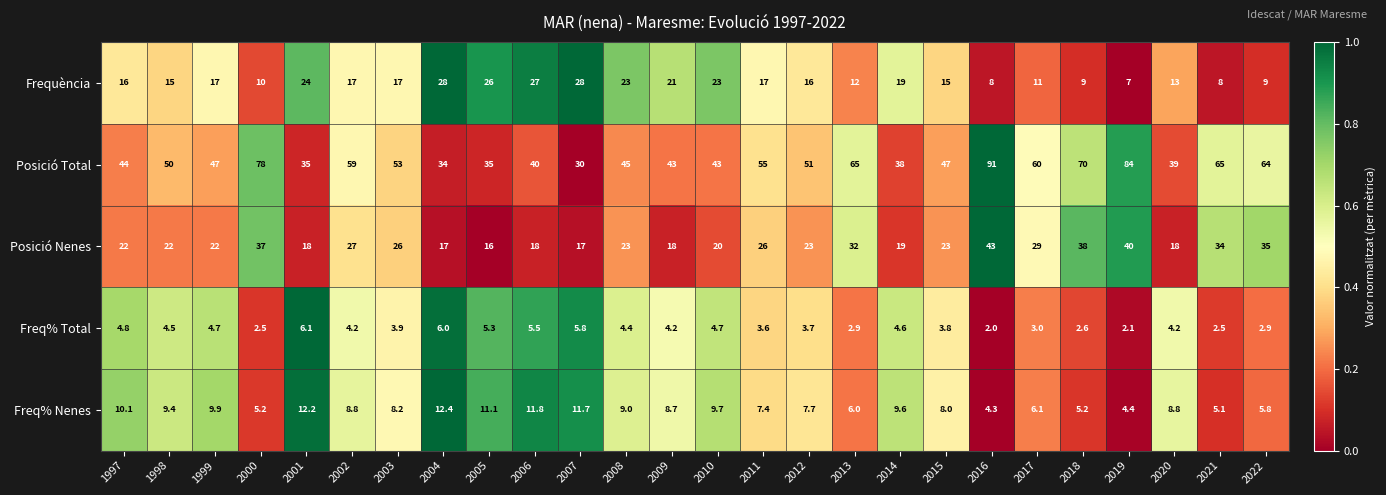

What is the difference between the second highest and second lowest values in the Posició Total series?

50.0